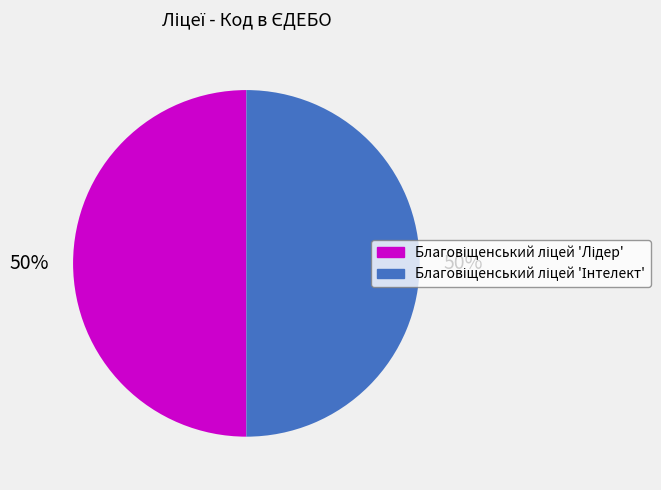

To the nearest percent, what is the average slice percentage?

50%